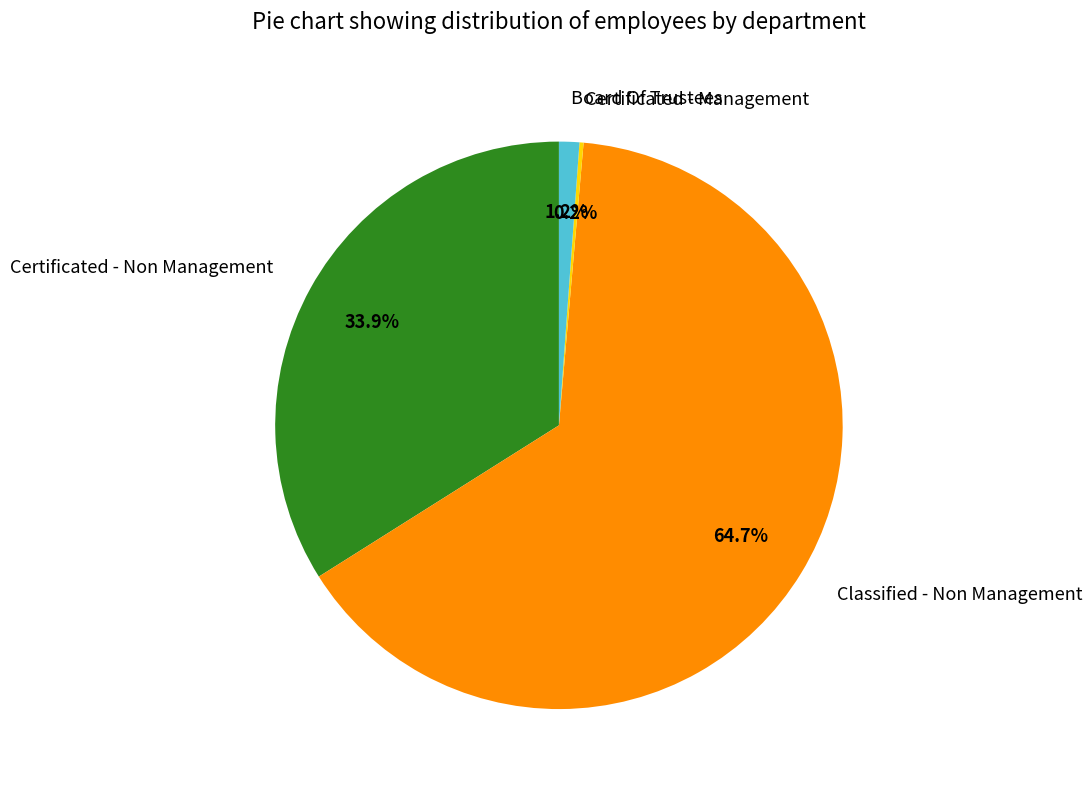

To the nearest percent, what percentage of the pie is Classified - Non Management?

65%